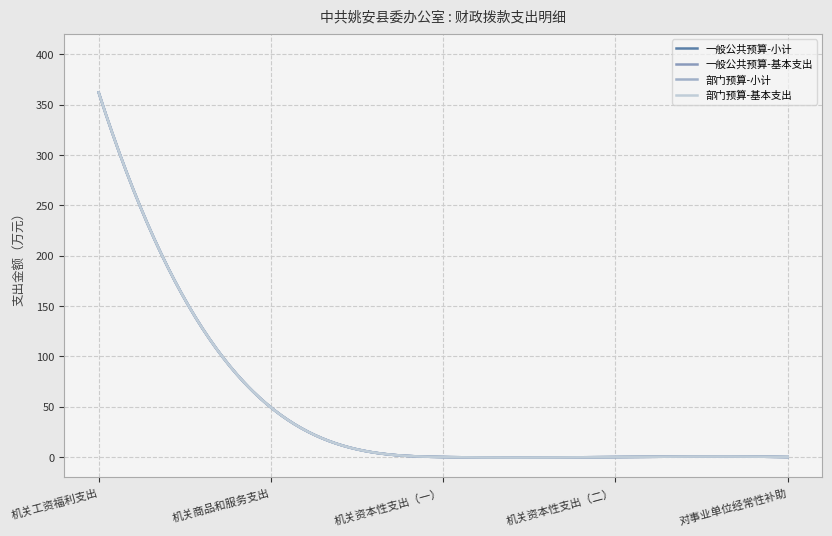

True or false: 部门预算-基本支出 and 一般公共预算-基本支出 cross at least once.

False